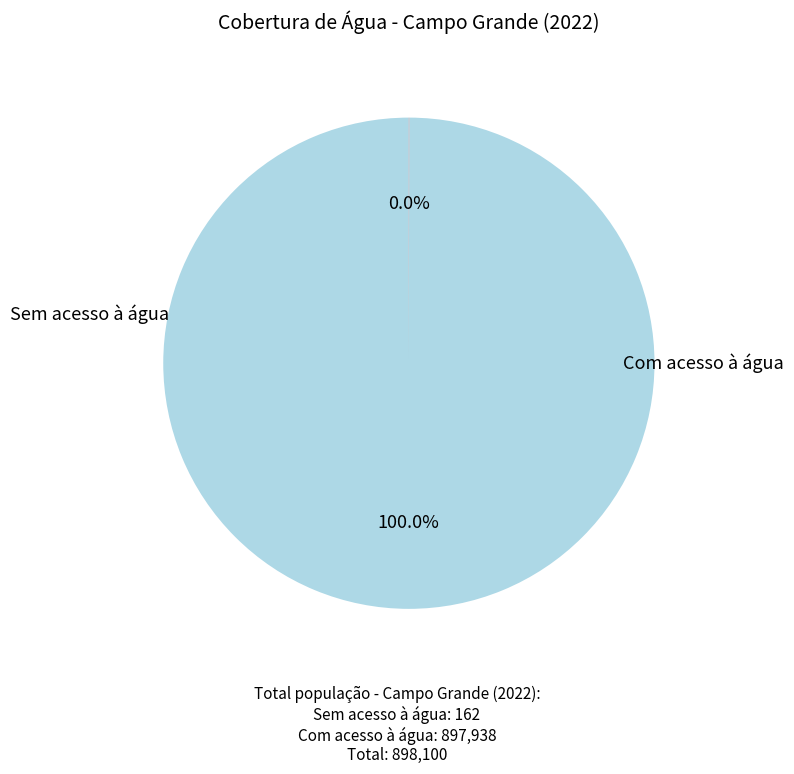

Which category has the biggest portion of the pie?

Com acesso à água